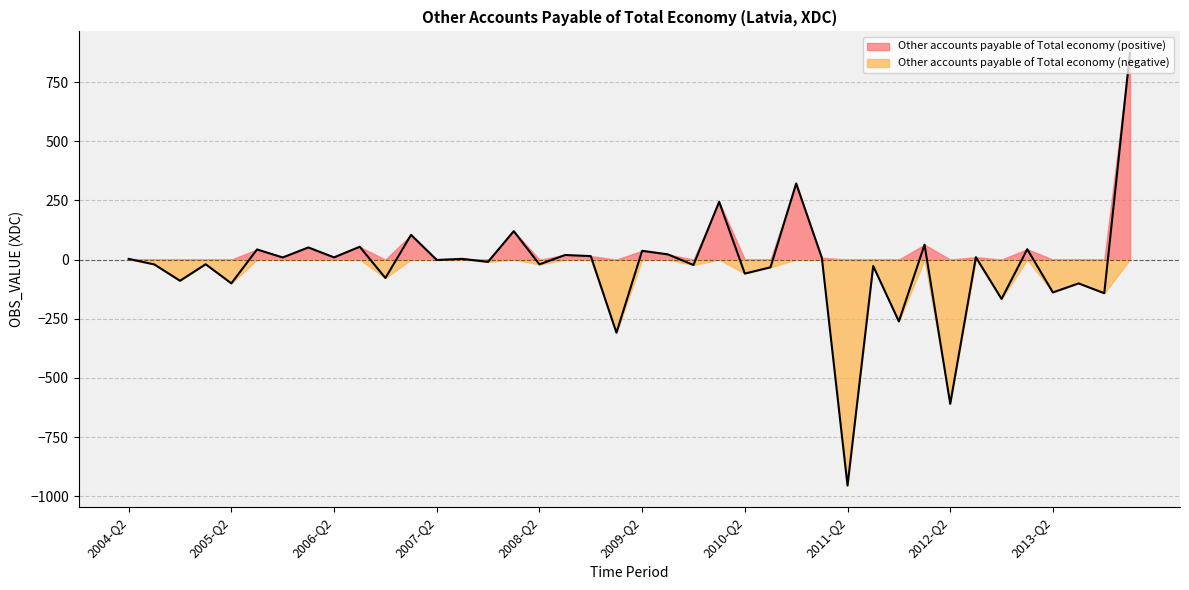

True or false: the data has more than 1 interior local peaks.

True